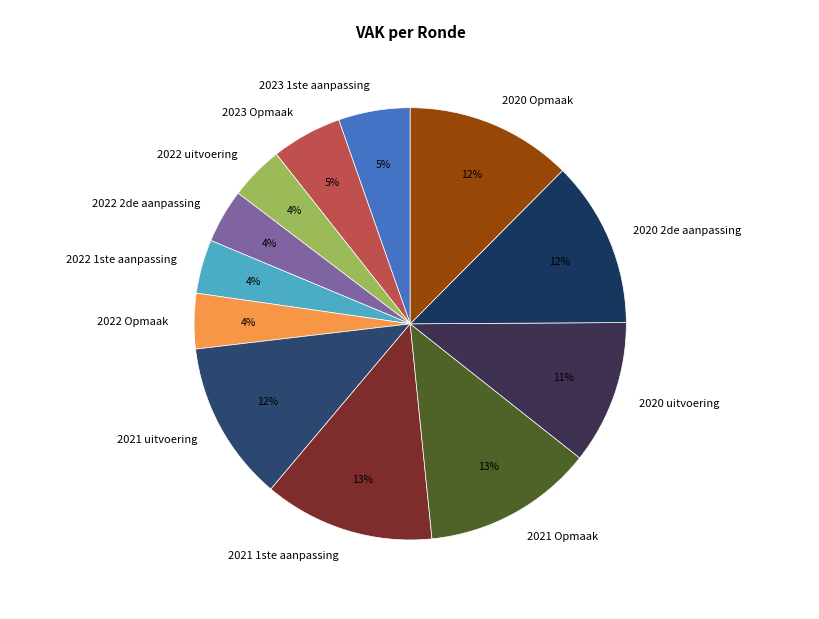

To the nearest percent, what portion does 2020 Opmaak represent?

12%